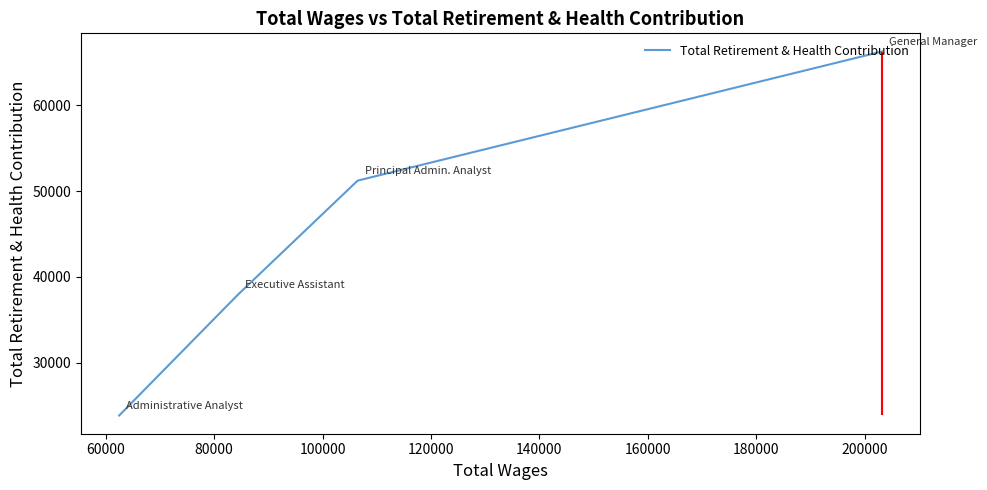

What is the minimum value shown in the chart?

23856